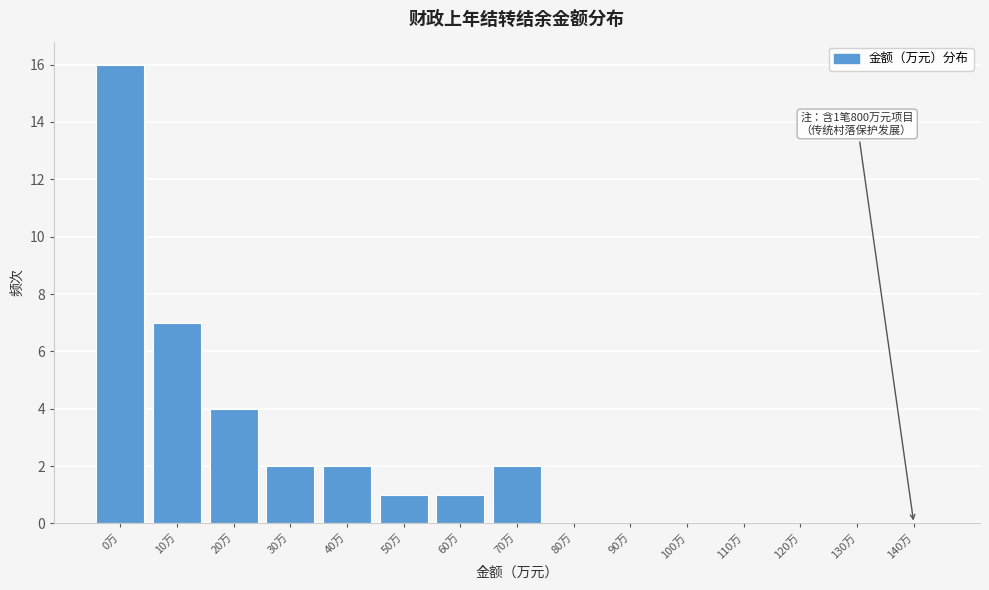

Reading left to right, what are all the values shown in this chart?

0万=16	10万=7	20万=4	30万=2	40万=2	50万=1	60万=1	70万=2	80万=0	90万=0	100万=0	110万=0	120万=0	130万=0	140万=0